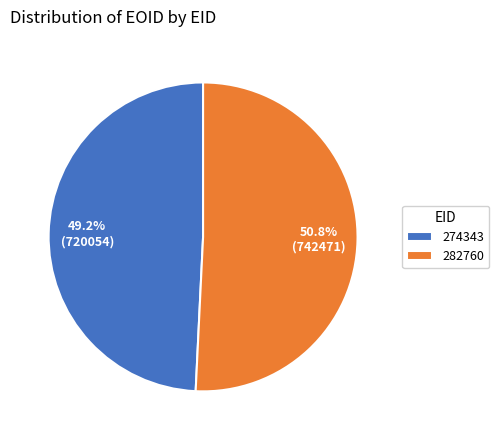

To the nearest percent, what is the combined percentage of 274343 and 282760?

100%